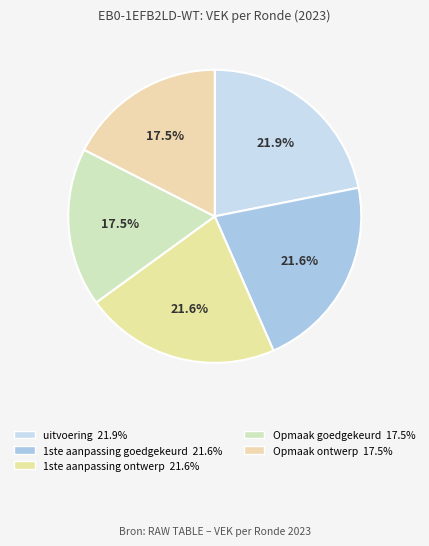

To the nearest percent, what is the difference between the largest and smallest slice percentages?

4%